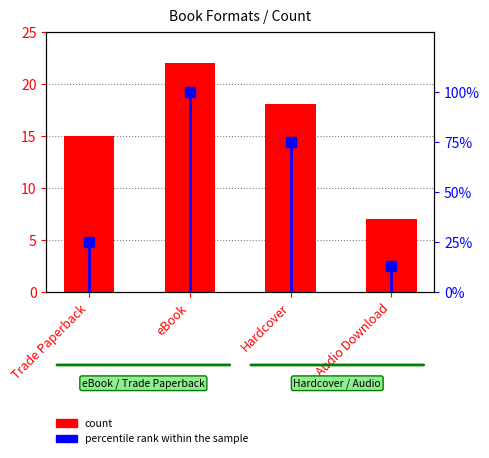

What is the maximum value shown in the chart?

22